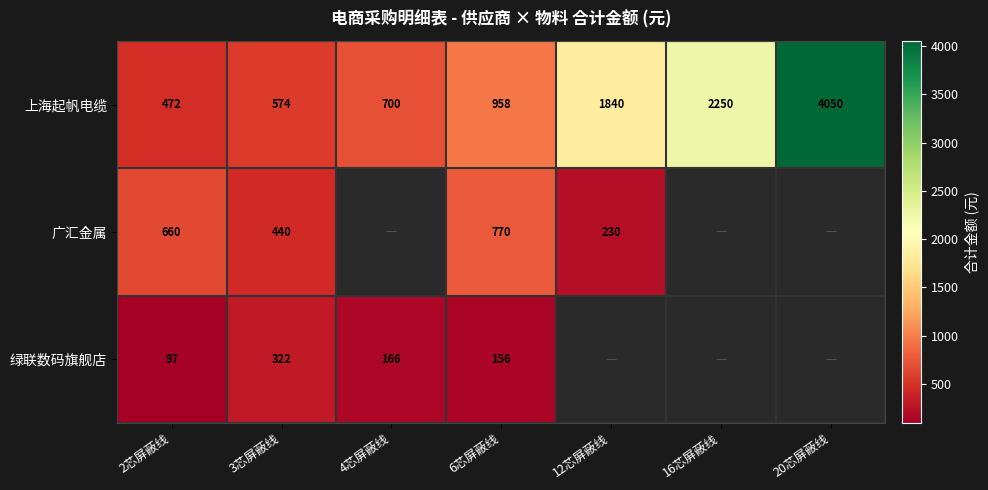

The value of 绿联数码旗舰店 at 3芯屏蔽线 is 561.9. True or false?

False